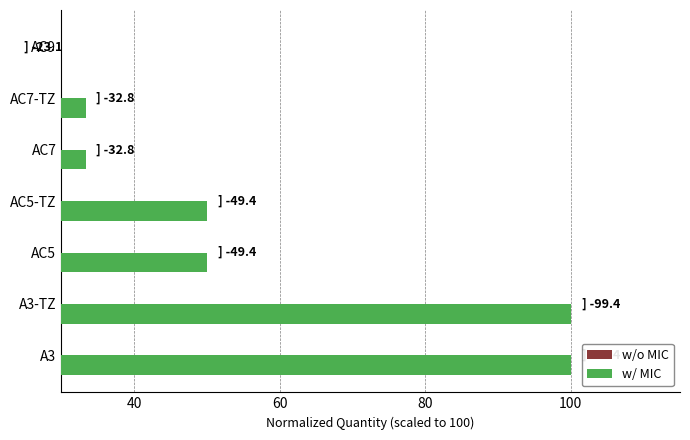

What are all the series names shown in the legend?

w/o MIC, w/ MIC